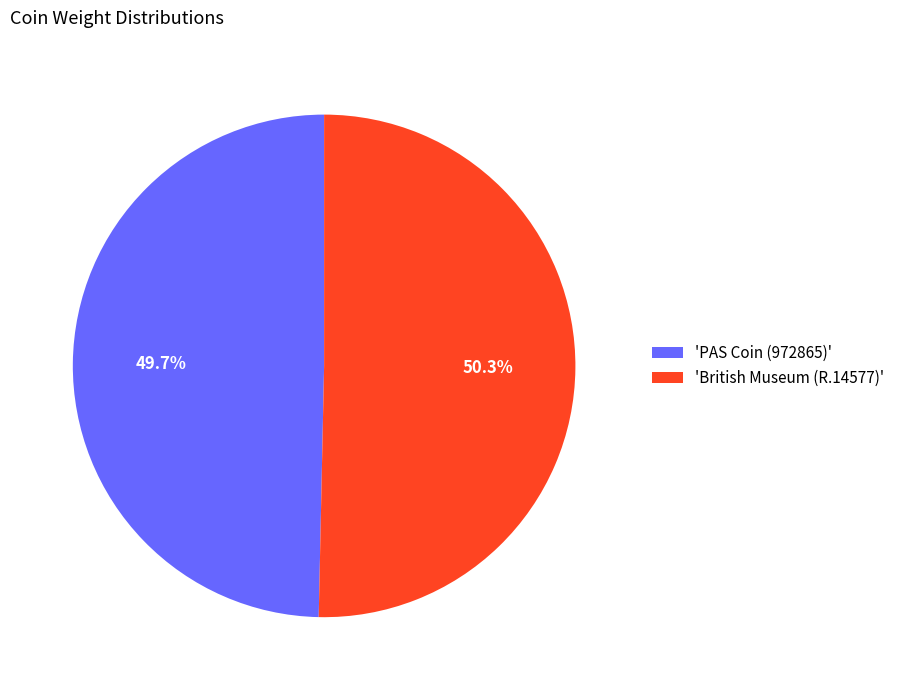

Count the number of slices in the pie.

2